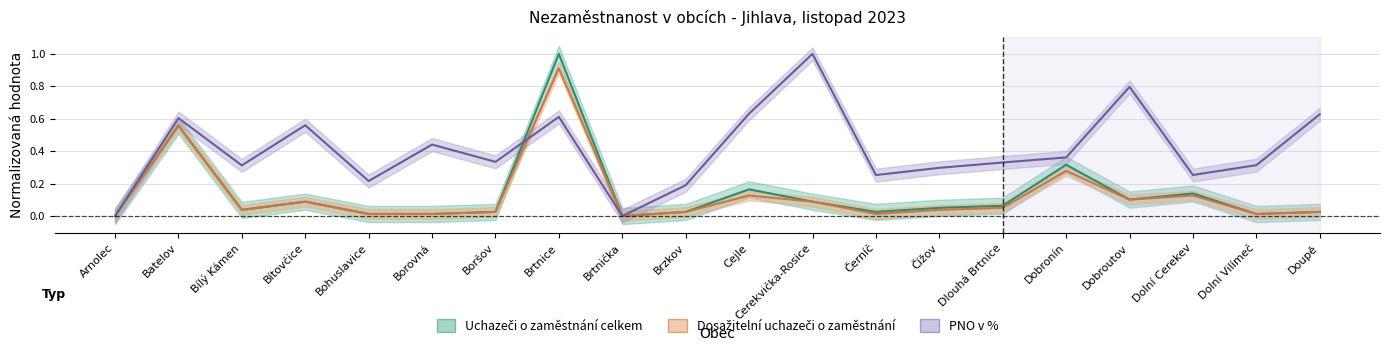

Does the chart display data point markers on the line(s)?

No